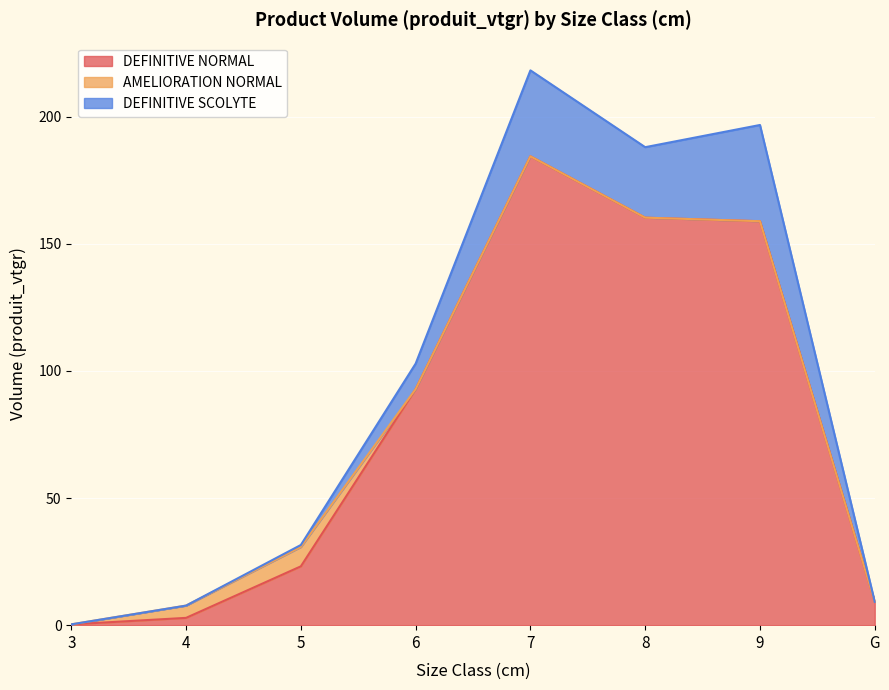

The value of DEFINITIVE SCOLYTE at 3 is -23.3. True or false?

False